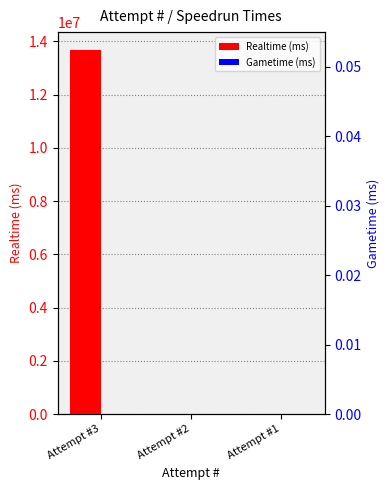

List the series in order of their peak value, lowest first.

Gametime (ms), Realtime (ms)